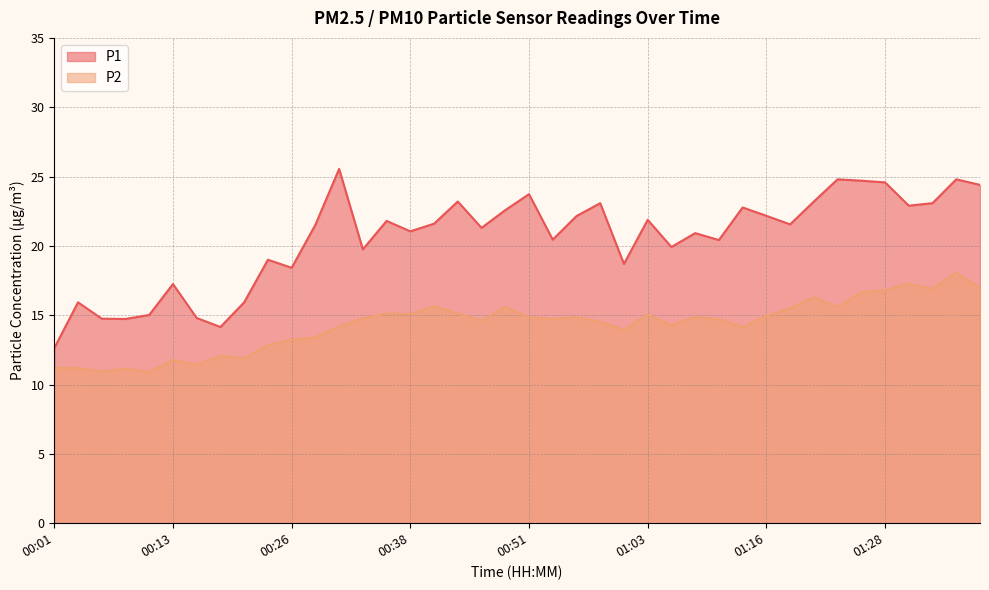

Count the number of categories in the chart.

40